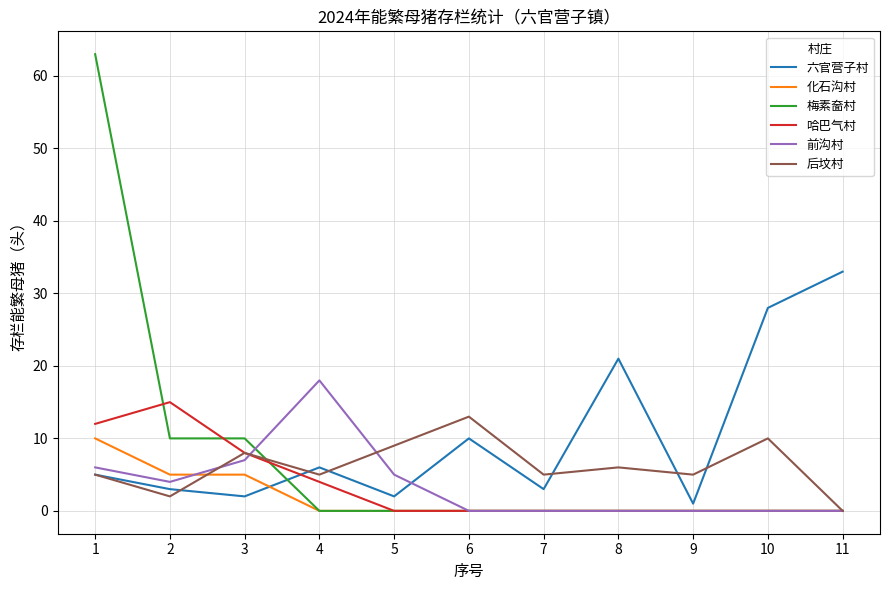

Which series has the largest range (max minus min)?

梅素奤村